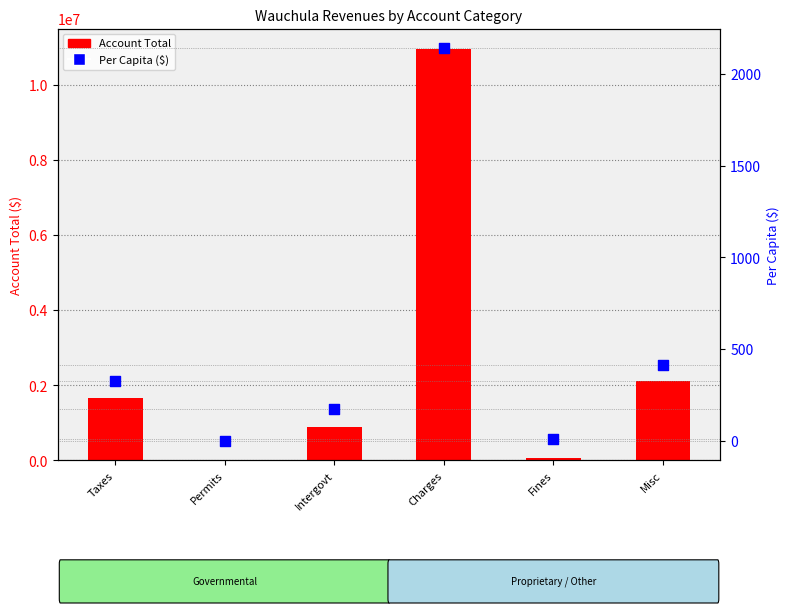

What is the total value across all series at Permits?

1500.3